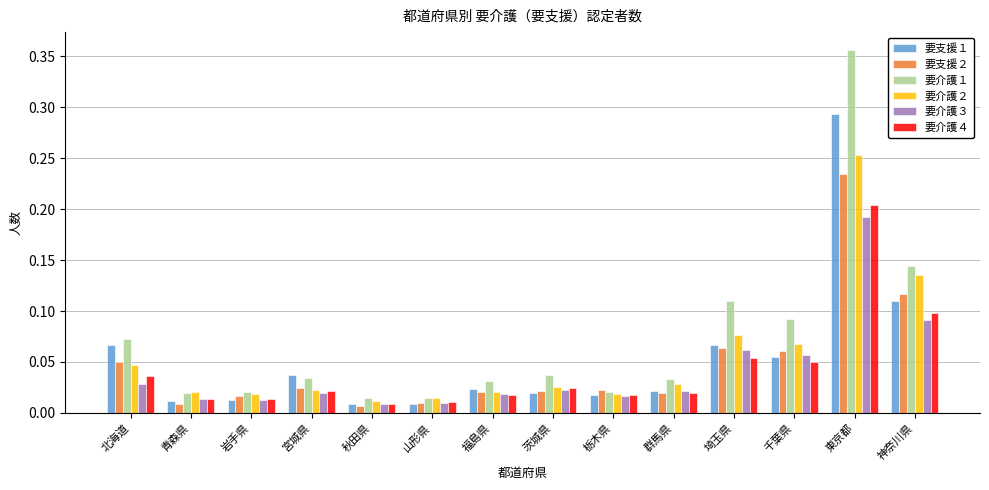

Count the number of categories in the chart.

14